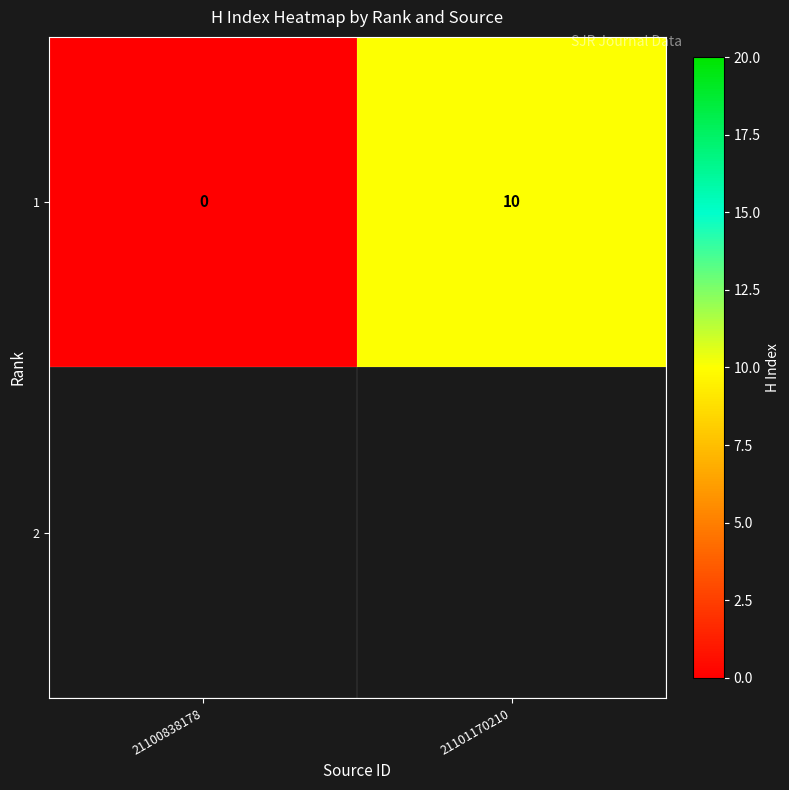

Which category has the lowest value across all series?

21100838178